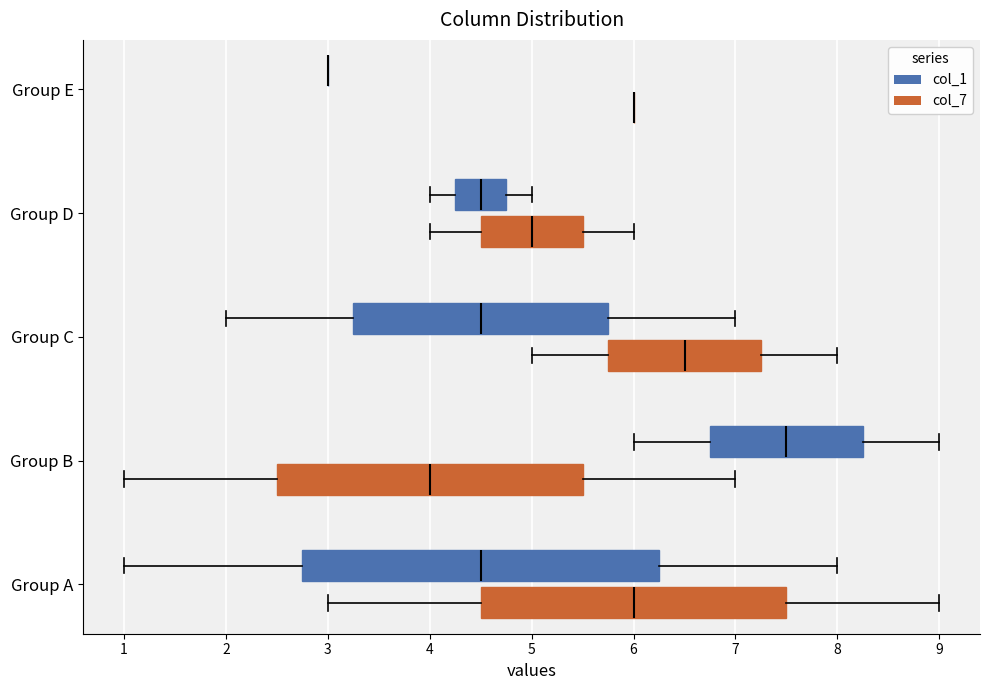

Reading bottom to top, transcribe this box plot: for each box, give where its median line is, the range the box spans, and where its two whiskers end, as read against the x-axis. The values are not printed on the chart, so give them approximately, as read against the axis.

Group A (col_7): median 6.0, box 4.5 to 7.5, whiskers 3.0 to 9.0
Group A (col_1): median 4.5, box 2.8 to 6.3, whiskers 1.0 to 8.0
Group B (col_7): median 4.0, box 2.5 to 5.5, whiskers 1.0 to 7.0
Group B (col_1): median 7.5, box 6.8 to 8.3, whiskers 6.0 to 9.0
Group C (col_7): median 6.5, box 5.8 to 7.3, whiskers 5.0 to 8.0
Group C (col_1): median 4.5, box 3.3 to 5.8, whiskers 2.0 to 7.0
Group D (col_7): median 5.0, box 4.5 to 5.5, whiskers 4.0 to 6.0
Group D (col_1): median 4.5, box 4.3 to 4.8, whiskers 4.0 to 5.0
Group E (col_7): box collapsed to a line at 6.0, whiskers 6.0 to 6.0
Group E (col_1): box collapsed to a line at 3.0, whiskers 3.0 to 3.0